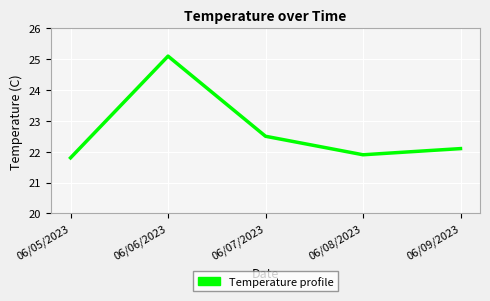

Which label corresponds to the largest value in the chart?

06/06/2023